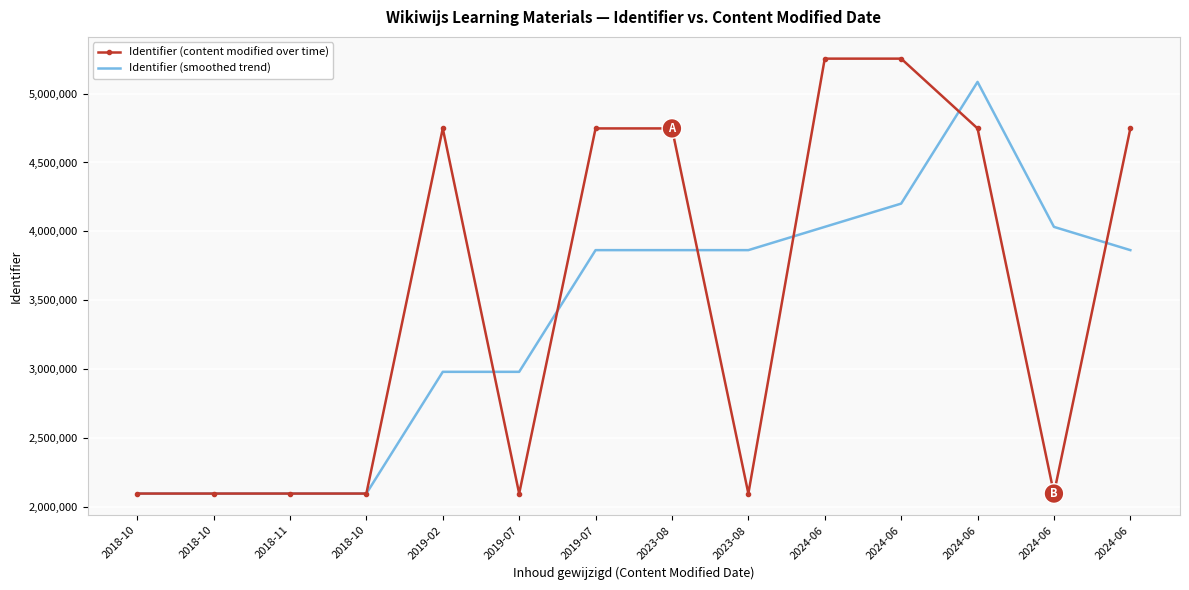

At which category does the chart reach its minimum across all series?

2018-10